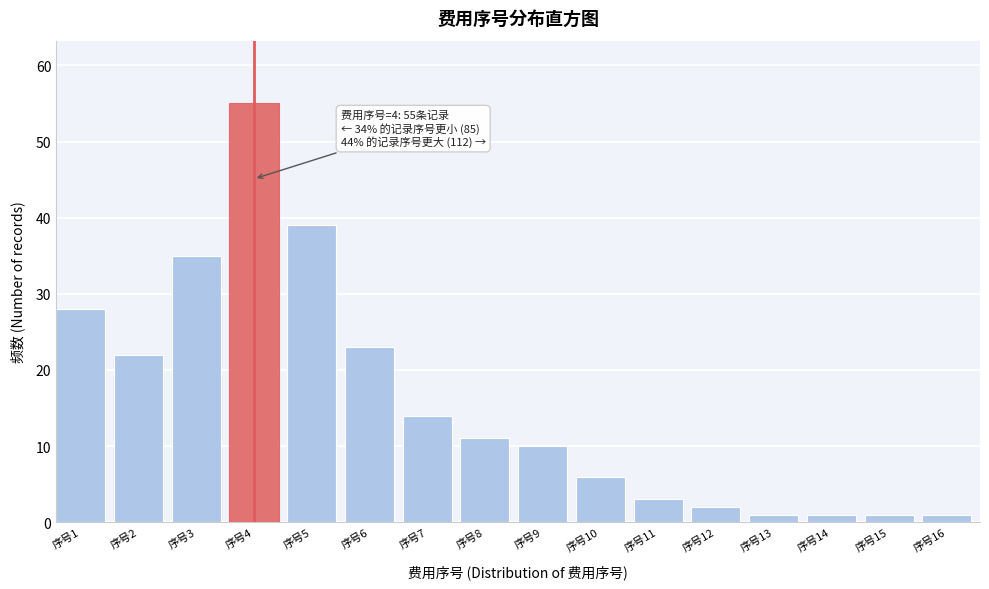

Reading left to right, extract all data points from this chart.

28	22	35	55	39	23	14	11	10	6	3	2	1	1	1	1